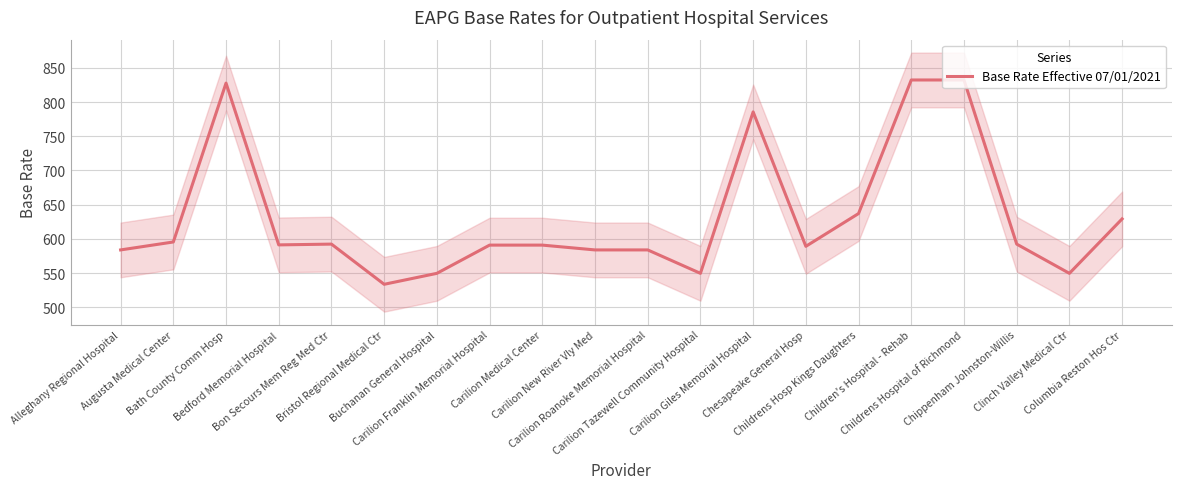

What is the sum of the values at Childrens Hospital of Richmond and Bedford Memorial Hospital?

1423.6